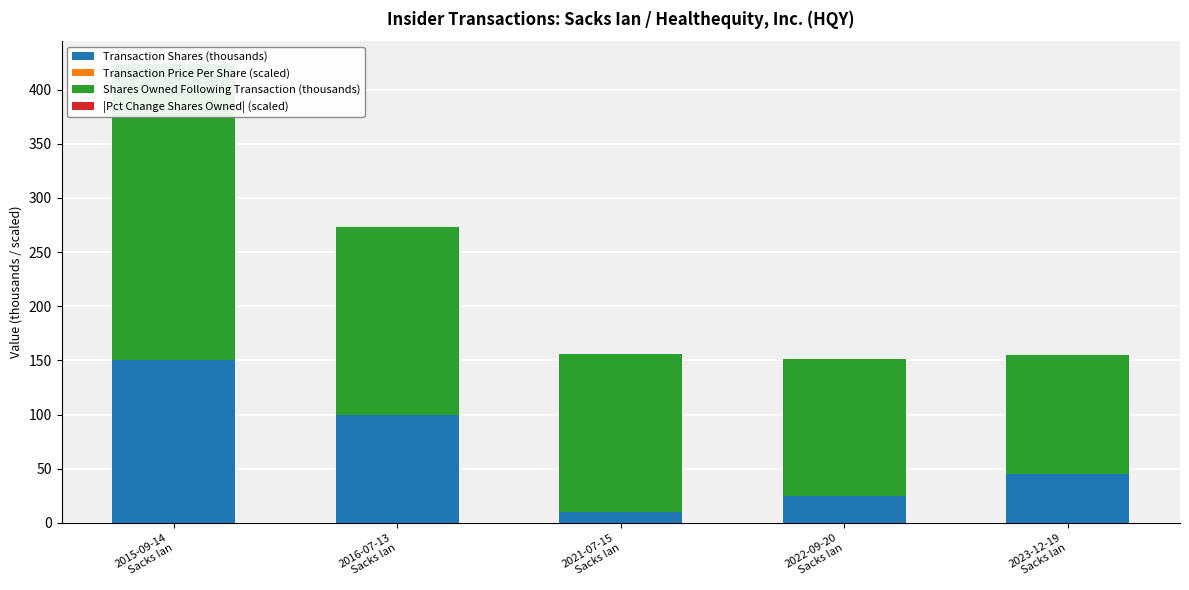

At how many categories does at least one series exceed 17?

5